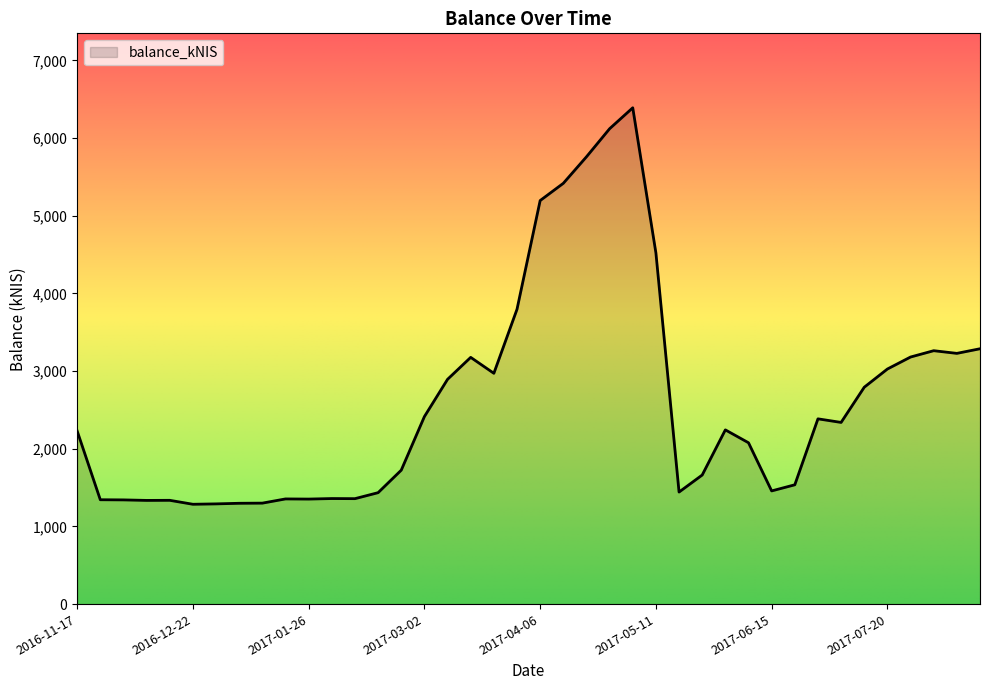

What is the greatest value displayed?

6390.9